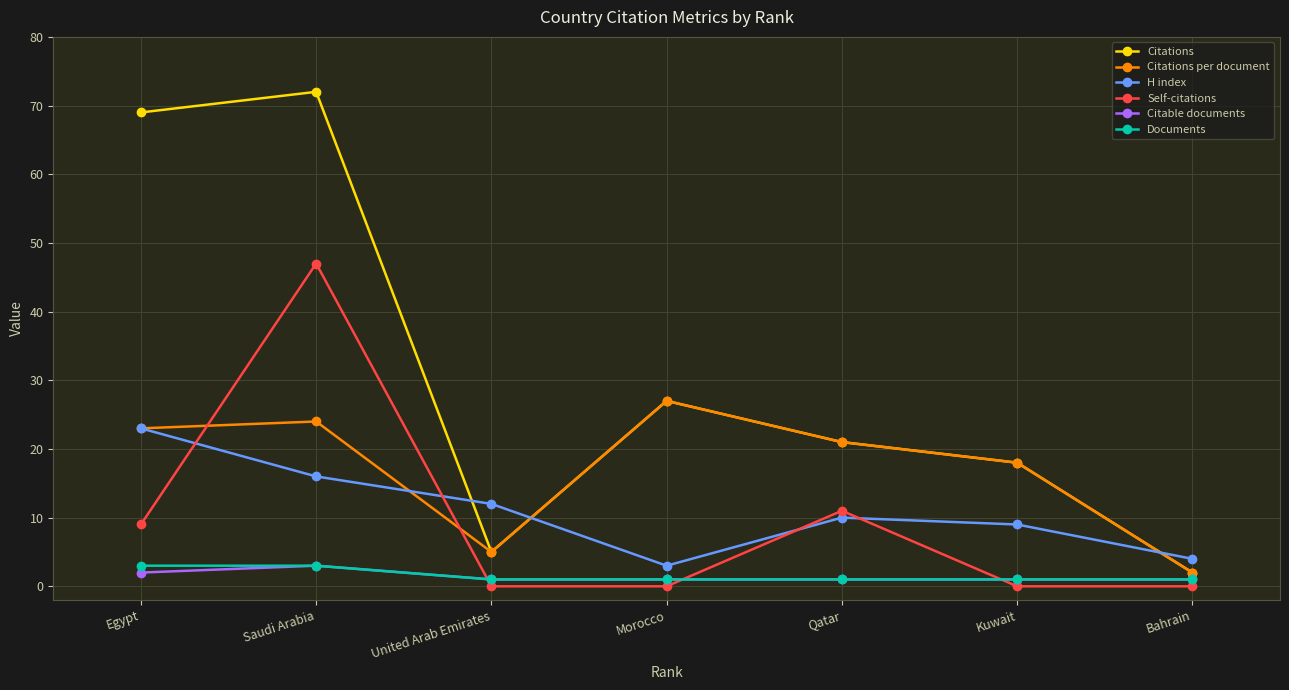

Which series has the largest range (max minus min)?

Citations